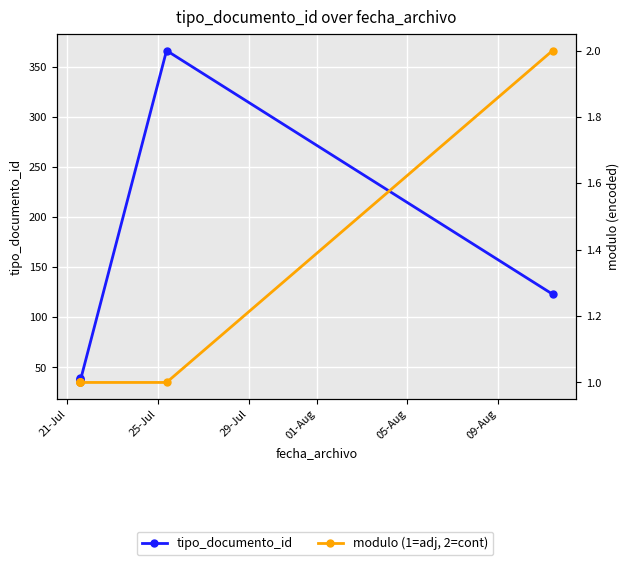

At 21-Jul, list the series in order from largest to smallest.

tipo_documento_id, modulo (1=adj, 2=cont)